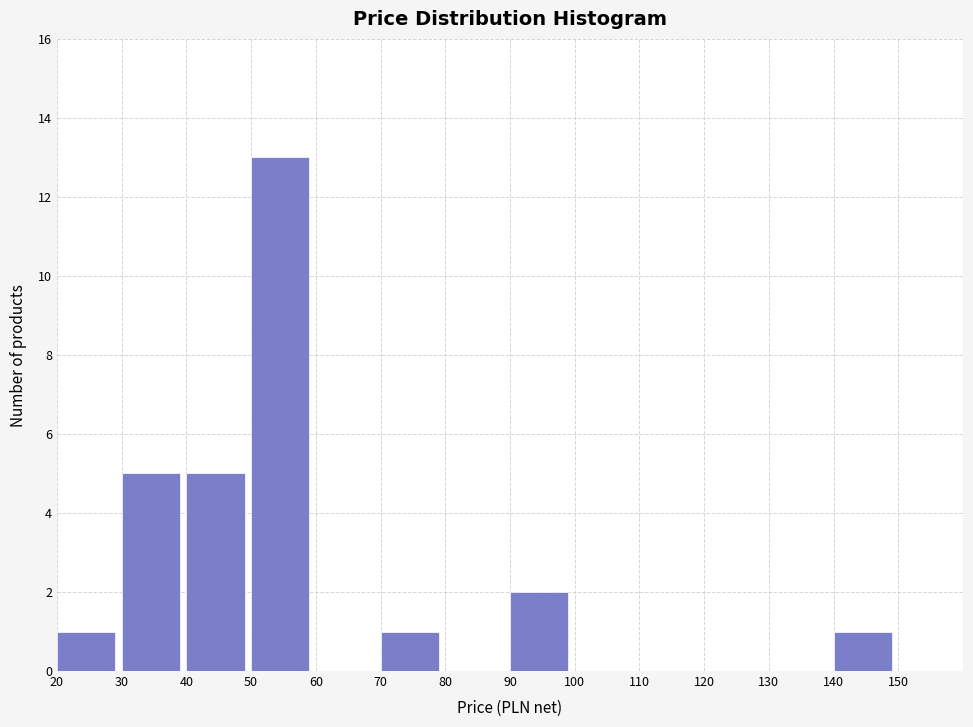

Reading left to right, list every bar in this chart as the range it spans on the x-axis followed by its height. The values are not printed on the chart, so give them approximately, as read against the axis.

20 to 30: 1
30 to 40: 5
40 to 50: 5
50 to 60: 13
60 to 70: 0
70 to 80: 1
80 to 90: 0
90 to 100: 2
100 to 110: 0
110 to 120: 0
120 to 130: 0
130 to 140: 0
140 to 150: 1
150 to 160: 0